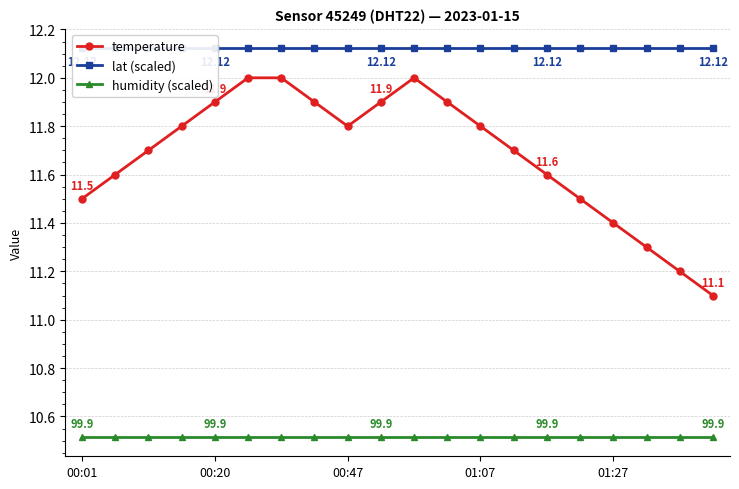

Reading left to right, what are all the values shown in this chart?

temperature: 11.5	11.6	11.7	11.8	11.9	12.0	12.0	11.9	11.8	11.9	12.0	11.9	11.8	11.7	11.6	11.5	11.4	11.3	11.2	11.1
lat (scaled): 12.1	12.1	12.1	12.1	12.1	12.1	12.1	12.1	12.1	12.1	12.1	12.1	12.1	12.1	12.1	12.1	12.1	12.1	12.1	12.1
humidity (scaled): 10.5	10.5	10.5	10.5	10.5	10.5	10.5	10.5	10.5	10.5	10.5	10.5	10.5	10.5	10.5	10.5	10.5	10.5	10.5	10.5